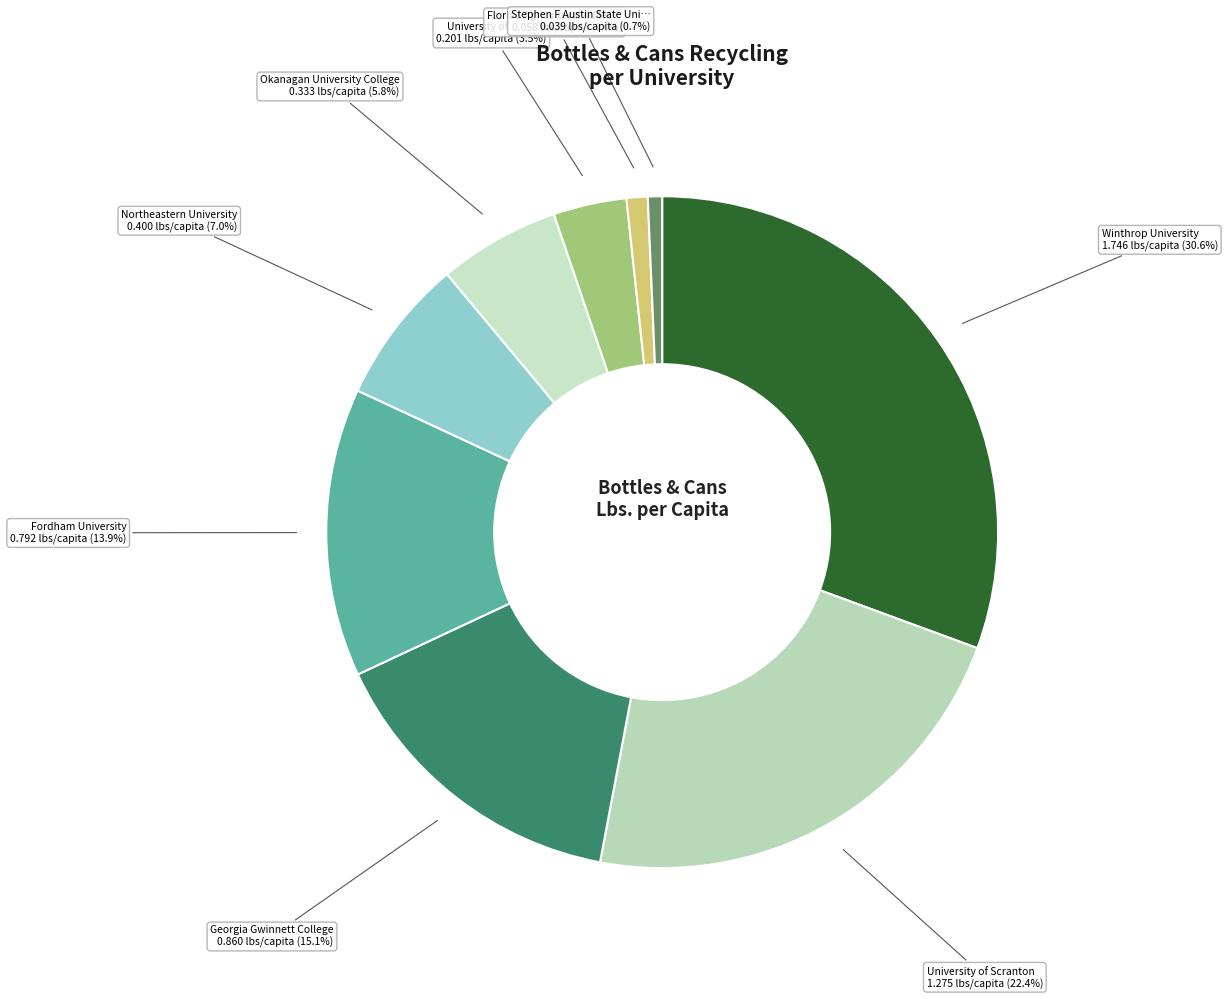

To the nearest percent, what is the difference between the largest and smallest slice percentages?

30%